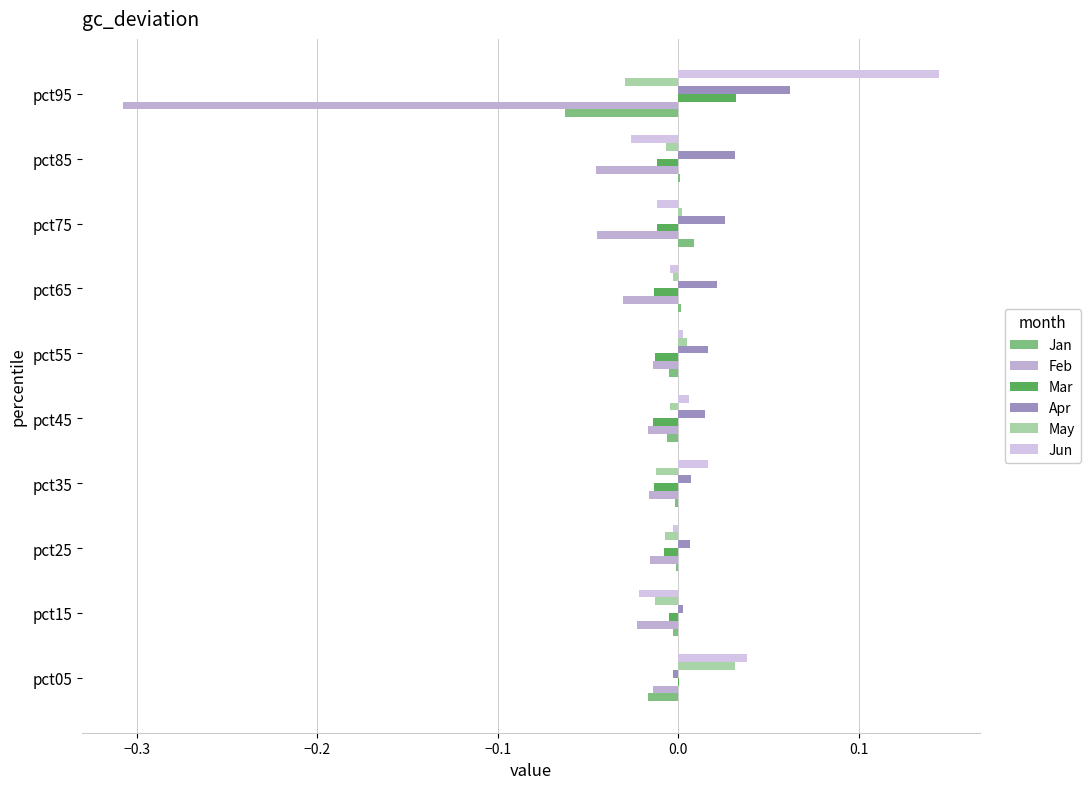

Which series has the largest range (max minus min)?

Feb